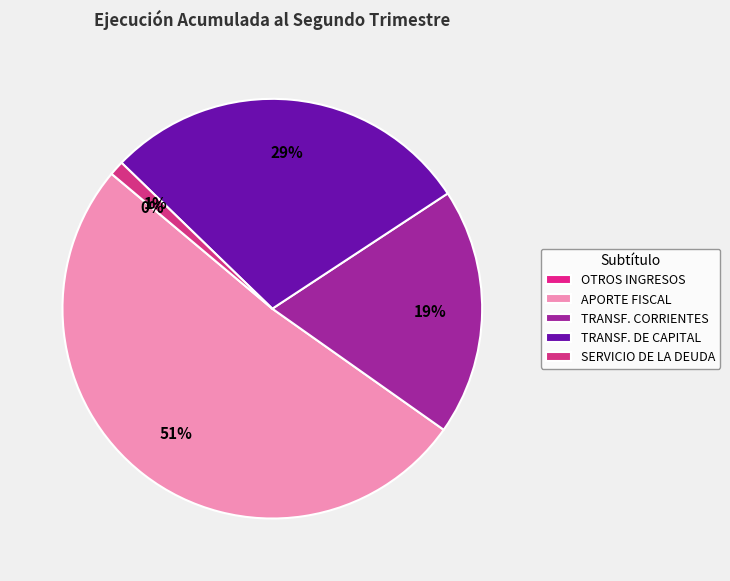

Count the number of slices in the pie.

5